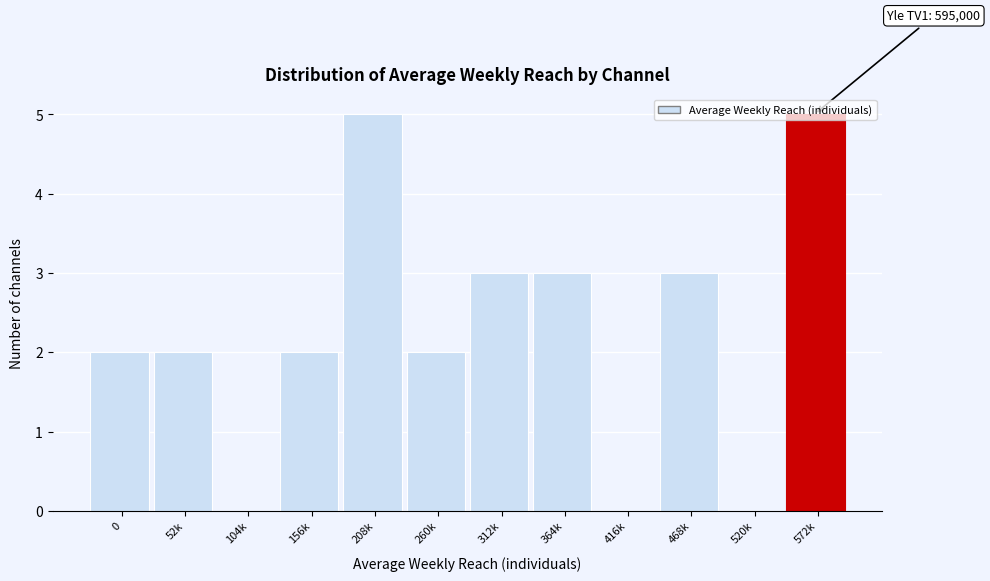

True or false: the data shows 2 at 260k.

True